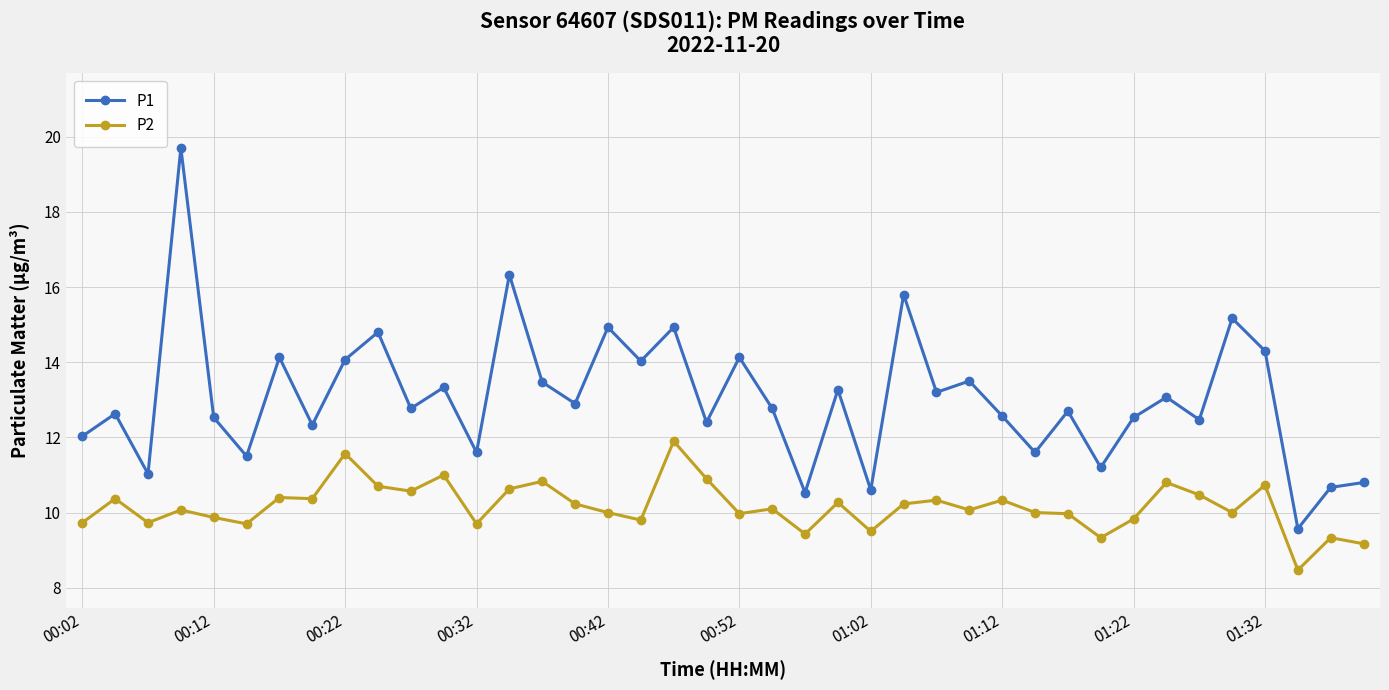

Which series has the largest range (max minus min)?

P1